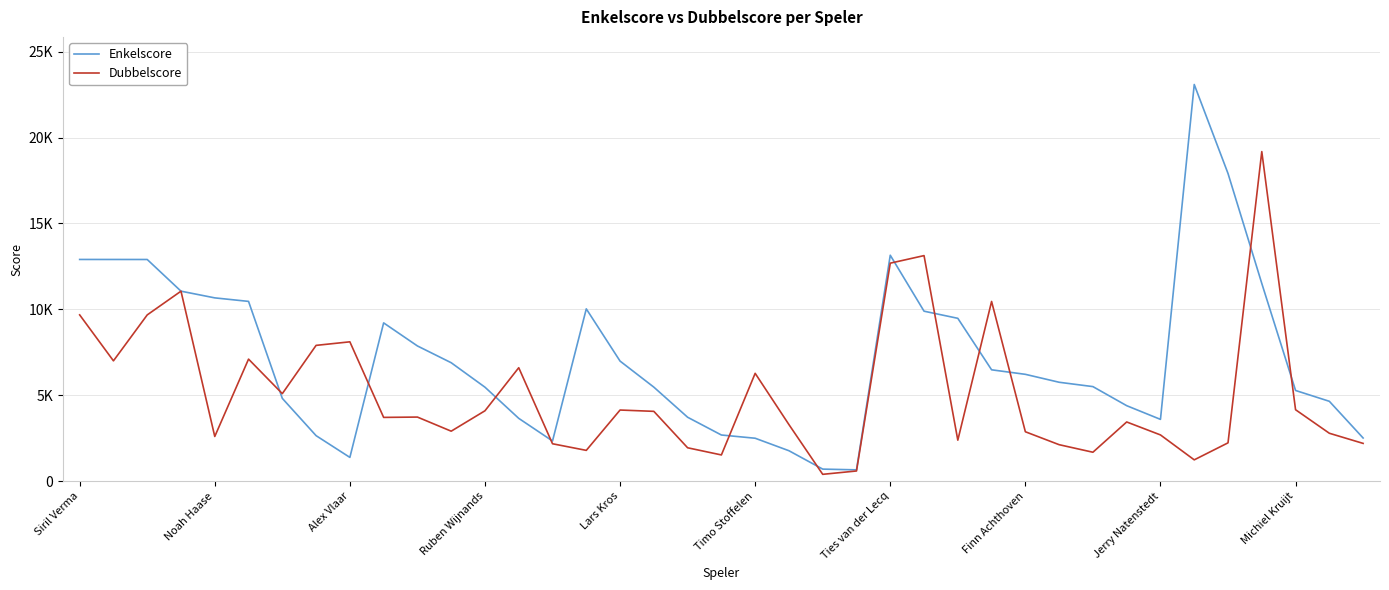

What is the average value of the Enkelscore series?

7158.8